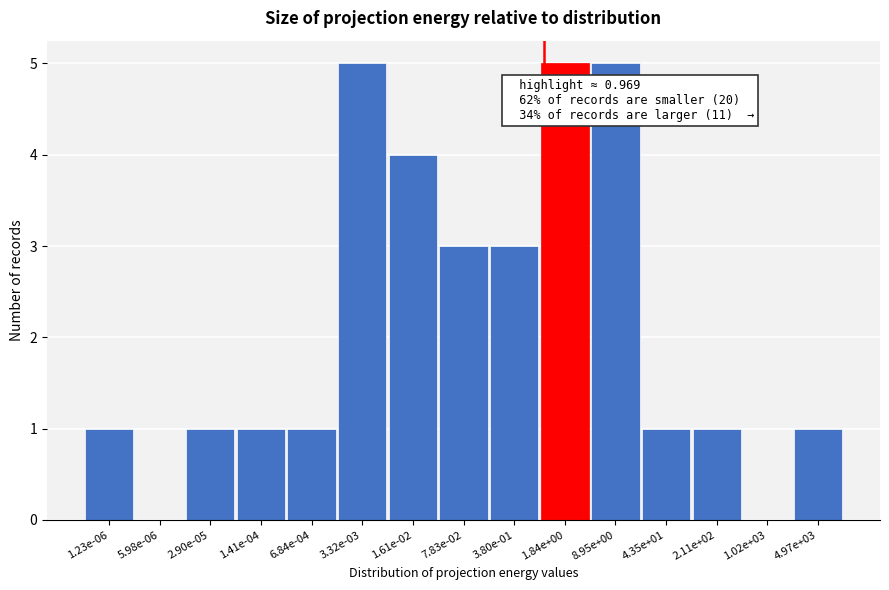

Reading left to right, what are all the values shown in this chart?

1.23e-06=1	5.98e-06=0	2.90e-05=1	1.41e-04=1	6.84e-04=1	3.32e-03=5	1.61e-02=4	7.83e-02=3	3.80e-01=3	1.84e+00=5	8.95e+00=5	4.35e+01=1	2.11e+02=1	1.02e+03=0	4.97e+03=1